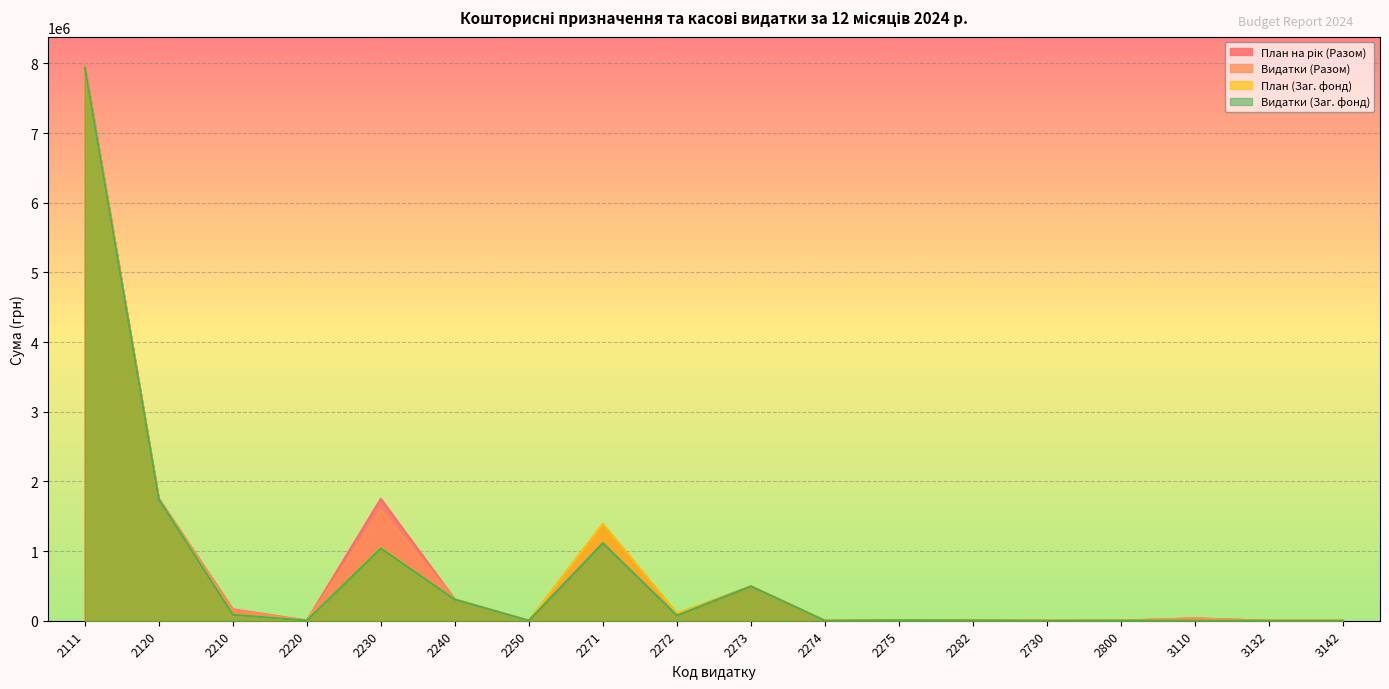

Which category has the highest value across all series?

2111